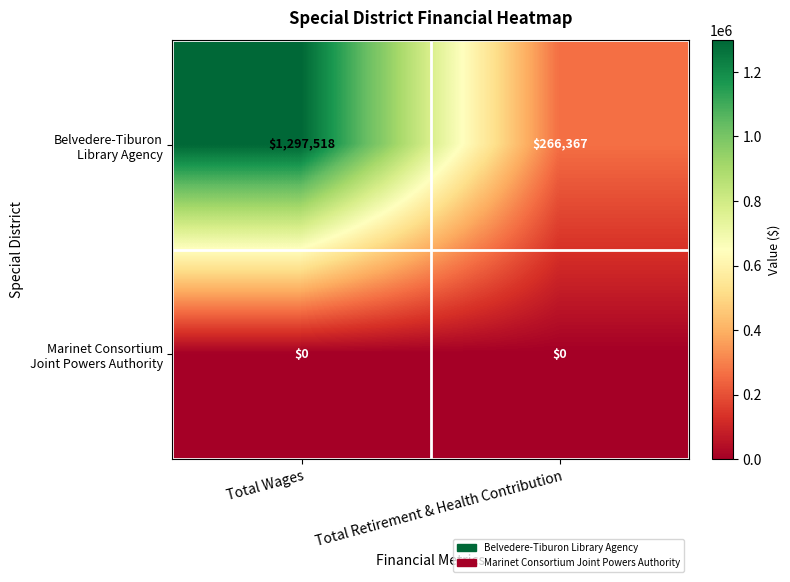

What is the spread (max minus min) of values at Total Retirement & Health Contribution?

266367